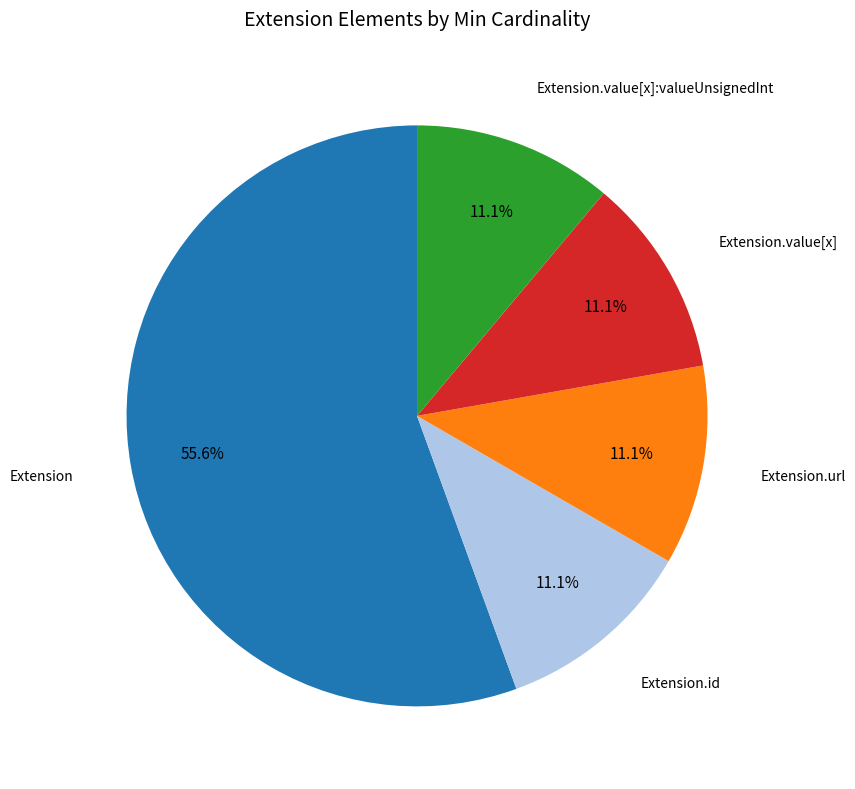

Does any single category account for the majority?

Yes